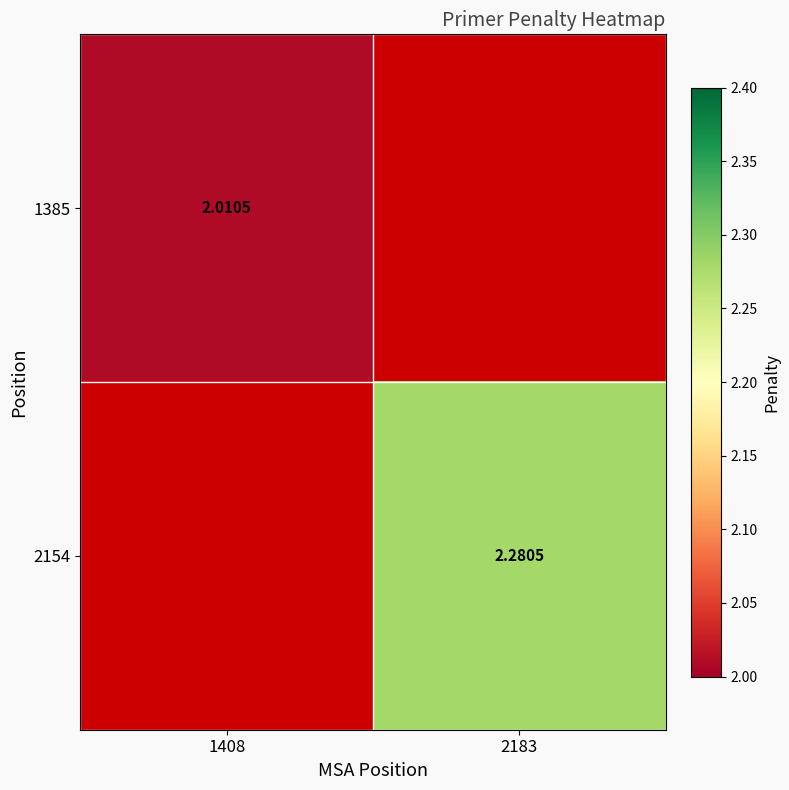

List the series in order of their overall mean, lowest first.

1385, 2154